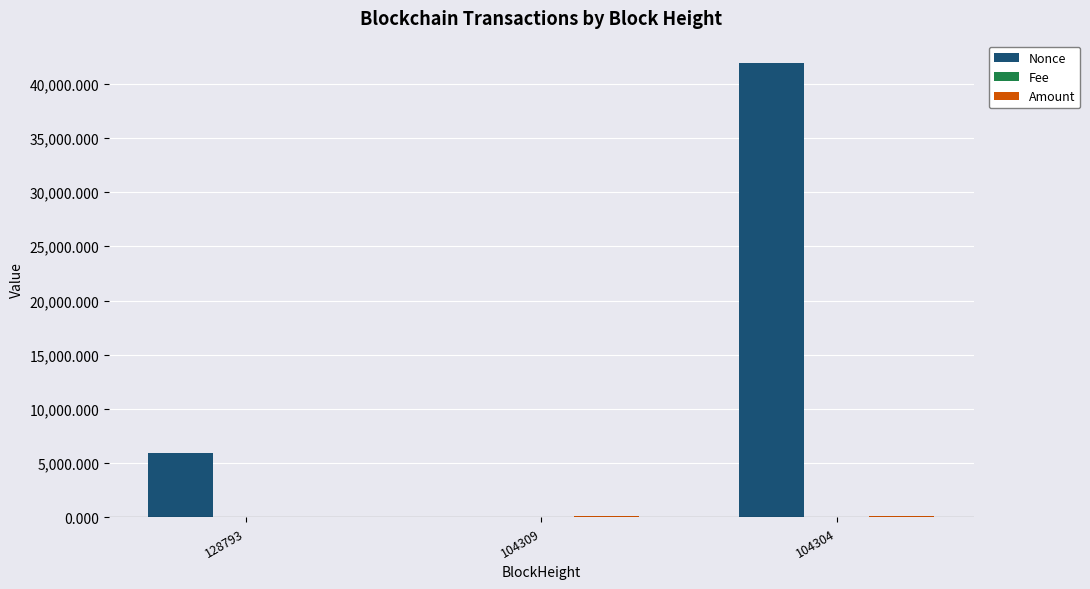

Between 128793 and 104304, which series saw the biggest shift?

Nonce